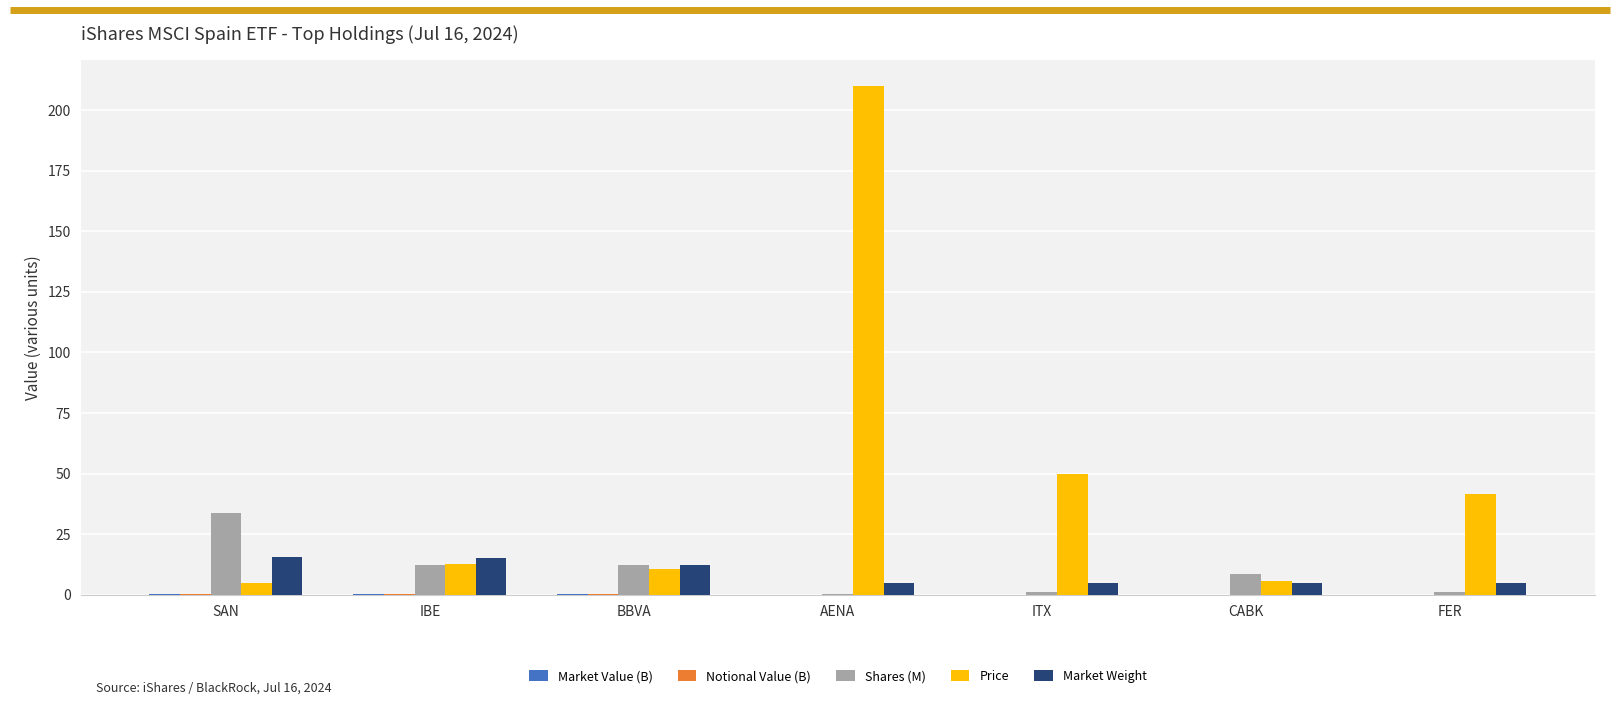

At which label is Price closest to 107?

ITX